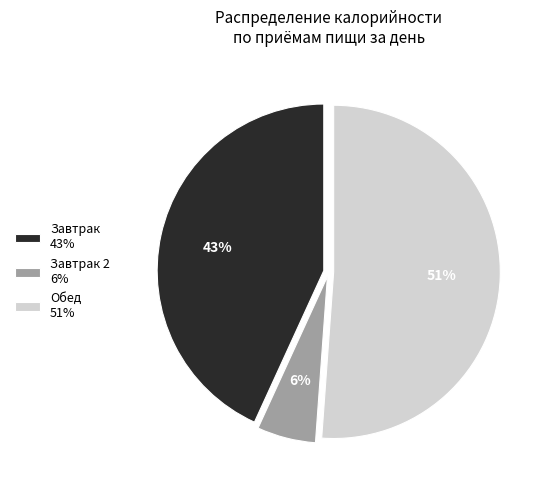

Which slice represents more than half of the pie?

Обед 51%